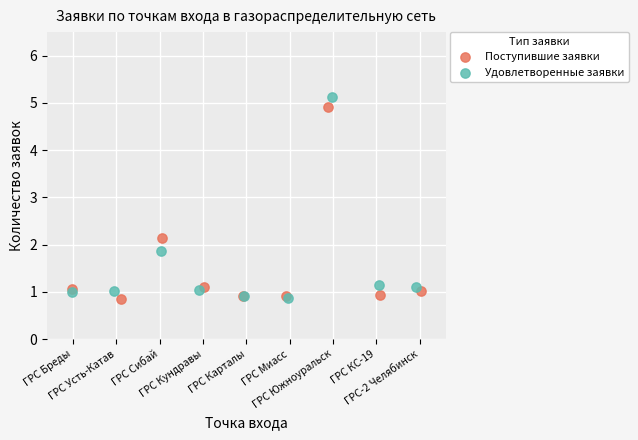

Which series has the widest spread of Y values?

Удовлетворенные заявки